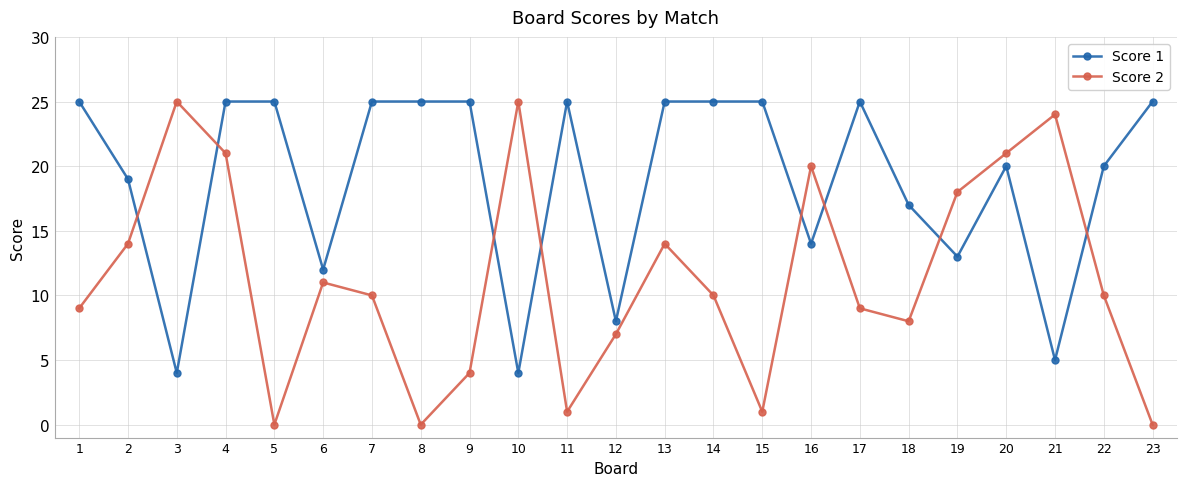

How many times do Score 1 and Score 2 cross each other?

8